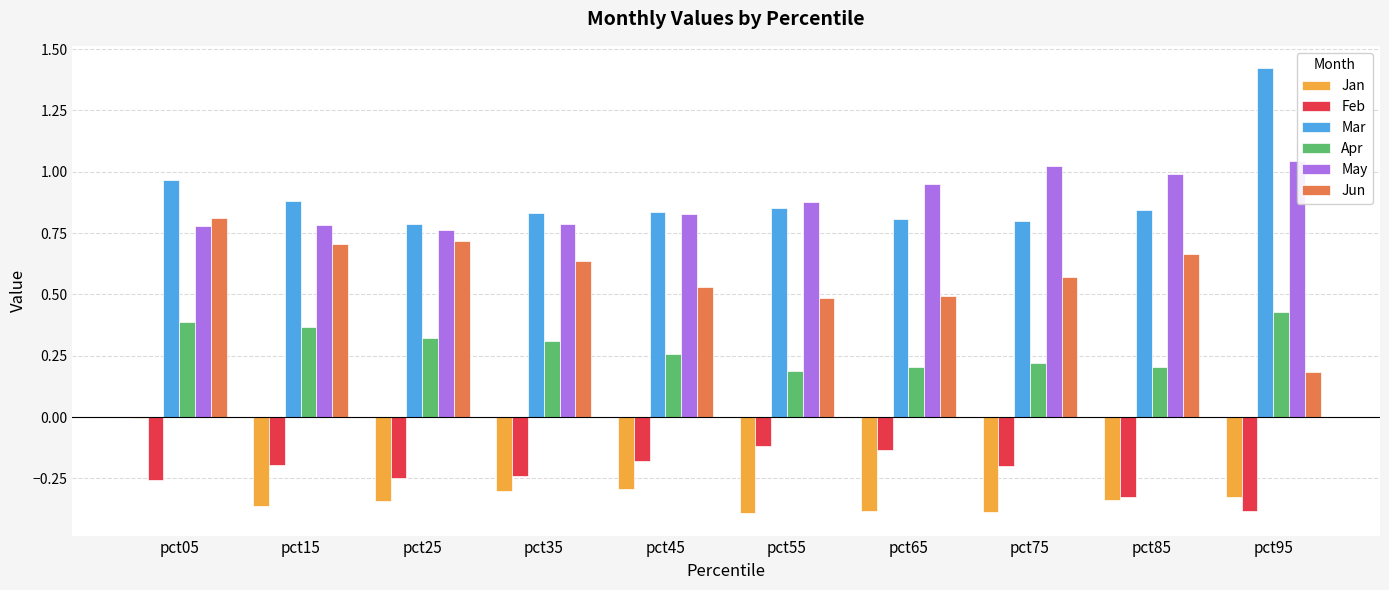

At which category does the chart reach its minimum across all series?

pct55